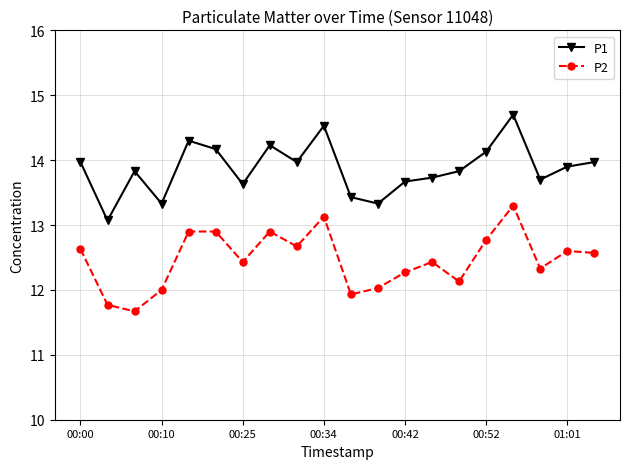

True or false: P1 and P2 intersect in this chart.

False